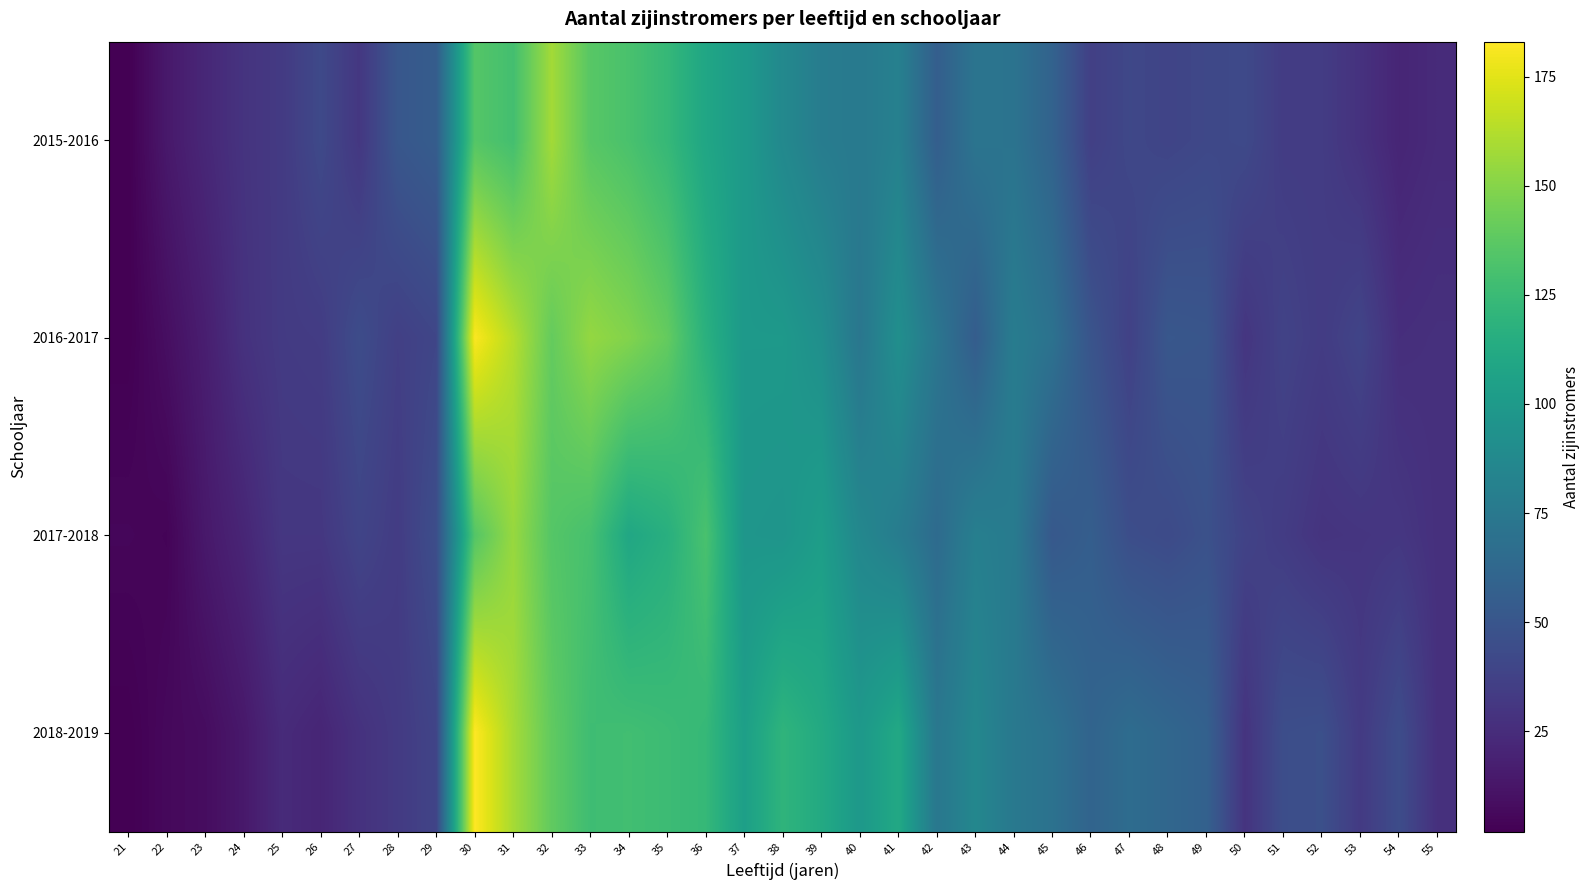

Reading left to right, extract all data points from this chart.

2015-2016: 21=2	22=14	23=22	24=29	25=33	26=42	27=31	28=51	29=55	30=135	31=129	32=158	33=136	34=131	35=123	36=109	37=100	38=87	39=78	40=76	41=81	42=56	43=72	44=71	45=59	46=36	47=41	48=39	49=41	50=42	51=34	52=34	53=28	54=21	55=24
2016-2017: 21=2	22=9	23=17	24=28	25=33	26=34	27=44	28=36	29=40	30=182	31=163	32=140	33=154	34=149	35=140	36=117	37=99	38=99	39=92	40=73	41=92	42=73	43=55	44=78	45=70	46=49	47=37	48=51	49=50	50=30	51=38	52=34	53=39	54=26	55=27
2017-2018: 21=5	22=4	23=14	24=21	25=31	26=31	27=39	28=34	29=45	30=135	31=155	32=135	33=130	34=110	35=116	36=131	37=97	38=96	39=103	40=86	41=78	42=65	43=80	44=77	45=52	46=56	47=45	48=43	49=47	50=38	51=34	52=29	53=30	54=31	55=27
2018-2019: 21=2	22=6	23=8	24=14	25=24	26=21	27=28	28=33	29=39	30=183	31=159	32=139	33=127	34=128	35=126	36=123	37=104	38=120	39=112	40=99	41=111	42=74	43=86	44=75	45=70	46=60	47=66	48=62	49=58	50=29	51=45	52=46	53=33	54=44	55=27